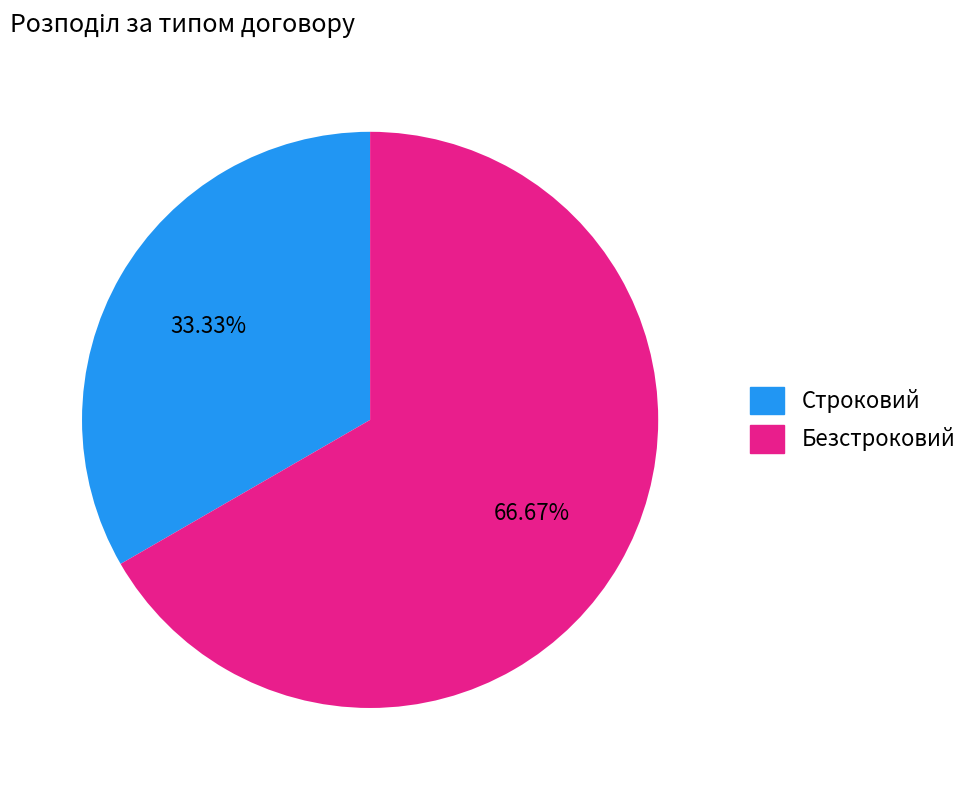

What is the ratio of the value at Строковий to the value at Безстроковий?

0.5